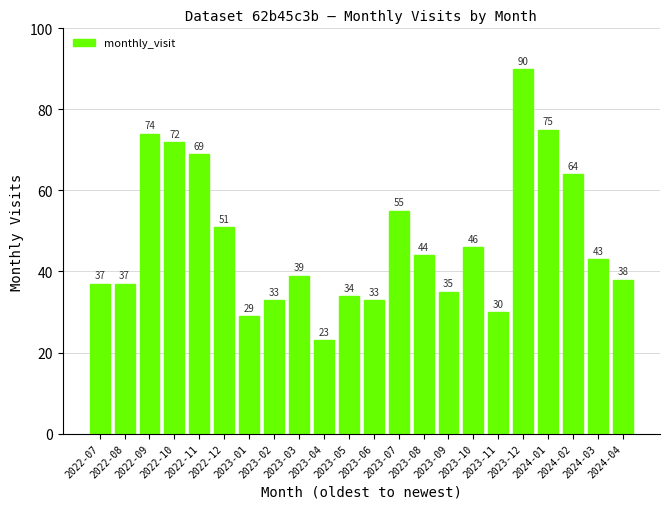

Does the chart contain any negative values?

No